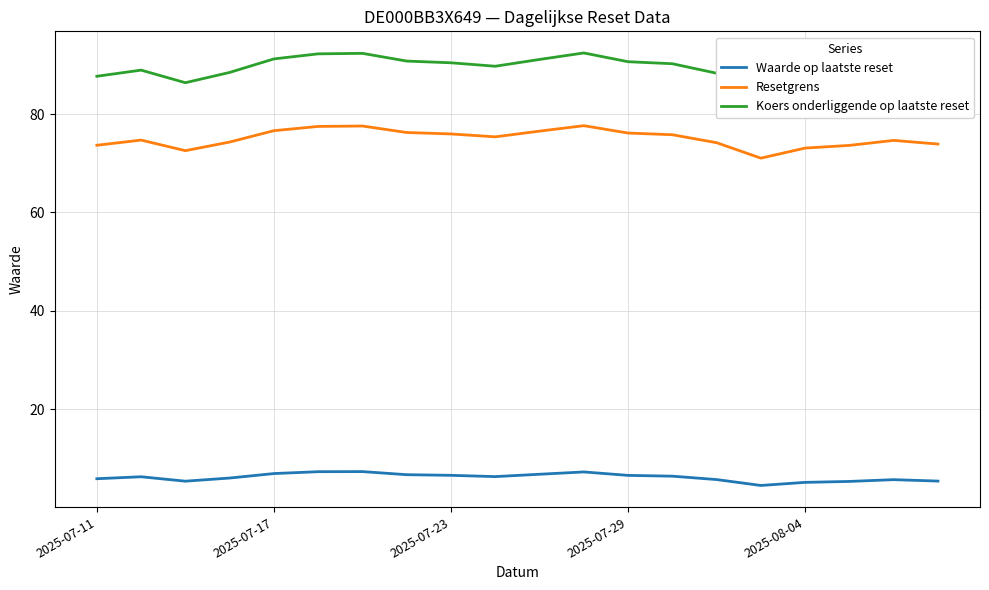

Reading left to right, transcribe all the data shown in this chart.

Waarde op laatste reset: 5.8	6.2	5.3	6.0	6.9	7.3	7.3	6.7	6.5	6.3	6.8	7.2	6.5	6.4	5.7	4.5	5.1	5.3	5.7	5.4
Resetgrens: 73.7	74.7	72.6	74.3	76.6	77.5	77.6	76.3	76.0	75.4	76.5	77.6	76.1	75.8	74.2	71.0	73.1	73.6	74.7	73.9
Koers onderliggende op laatste reset: 87.7	88.9	86.4	88.5	91.2	92.2	92.3	90.8	90.4	89.7	91.1	92.4	90.7	90.2	88.3	84.6	87.0	87.7	88.9	88.0